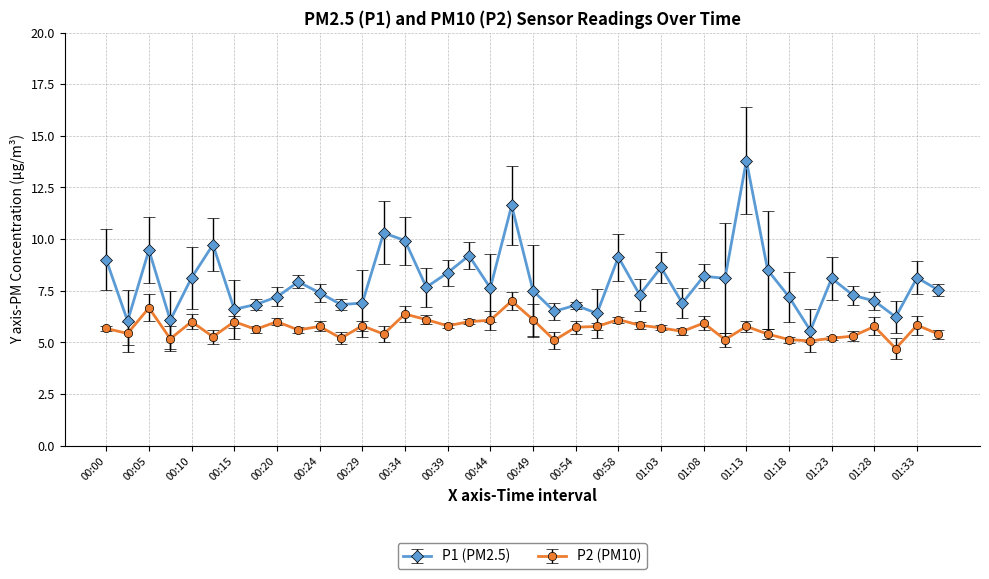

What is the difference between the maximum and minimum values in the P2 (PM10) series?

2.3